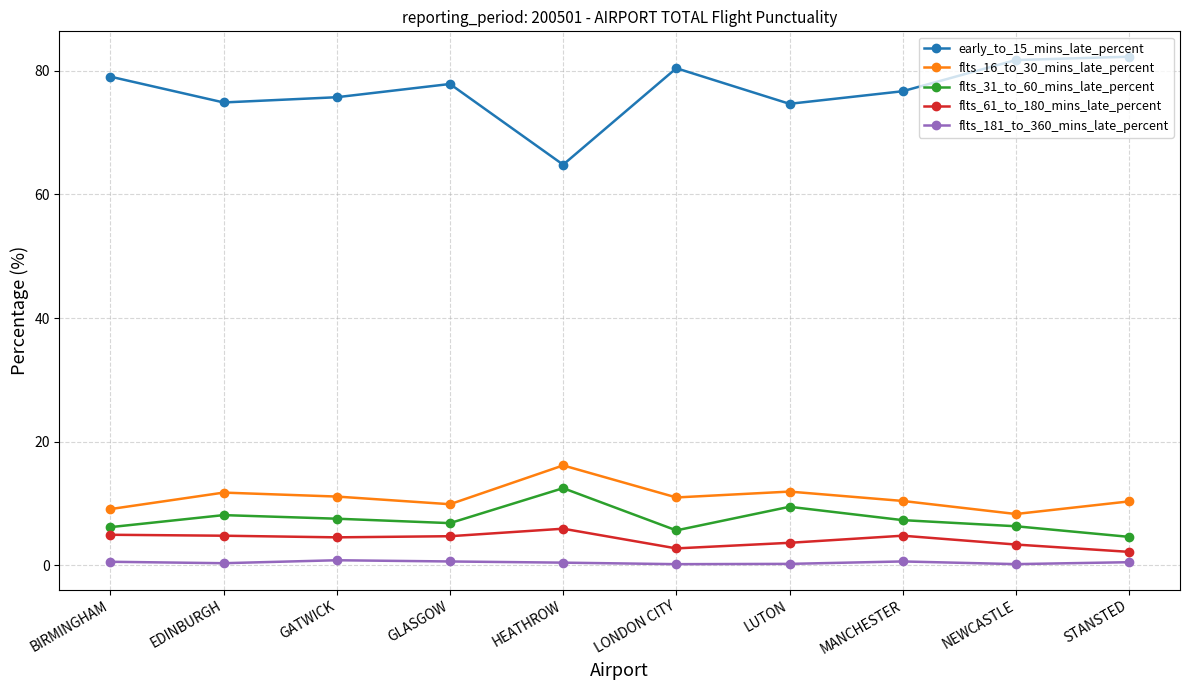

What position from the left is NEWCASTLE?

9